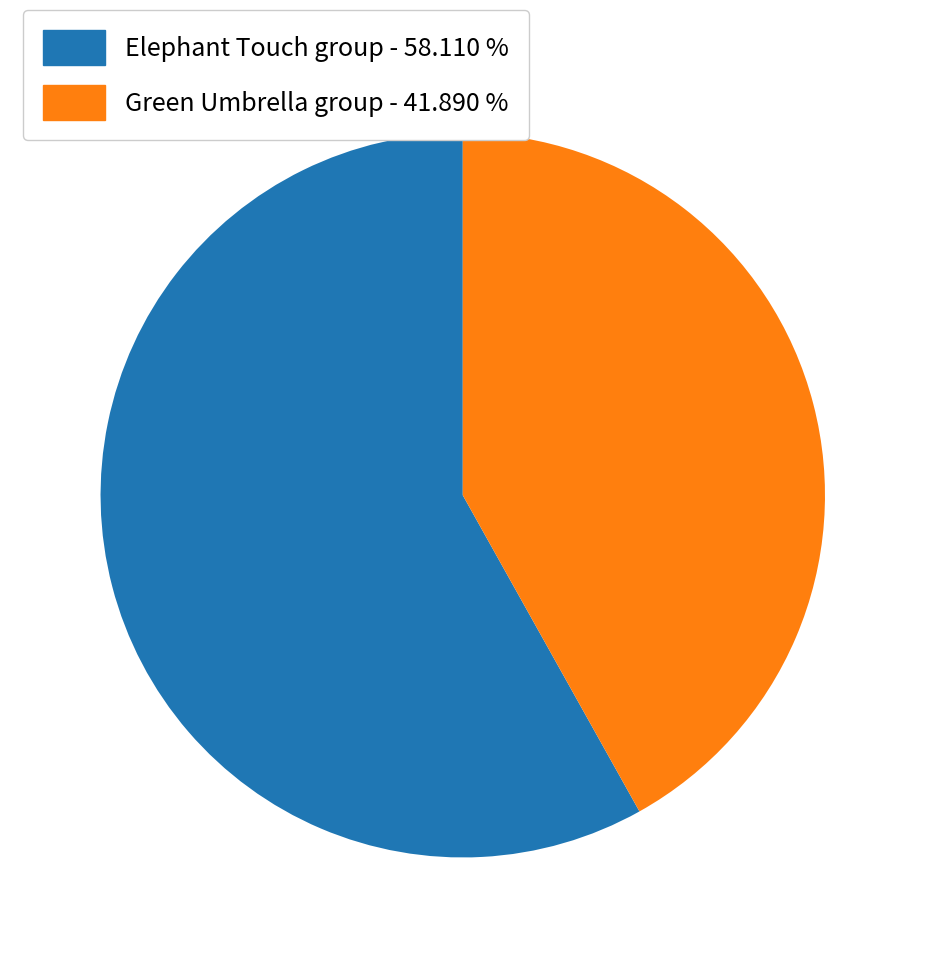

Is there any slice that represents more than half of the pie?

Yes